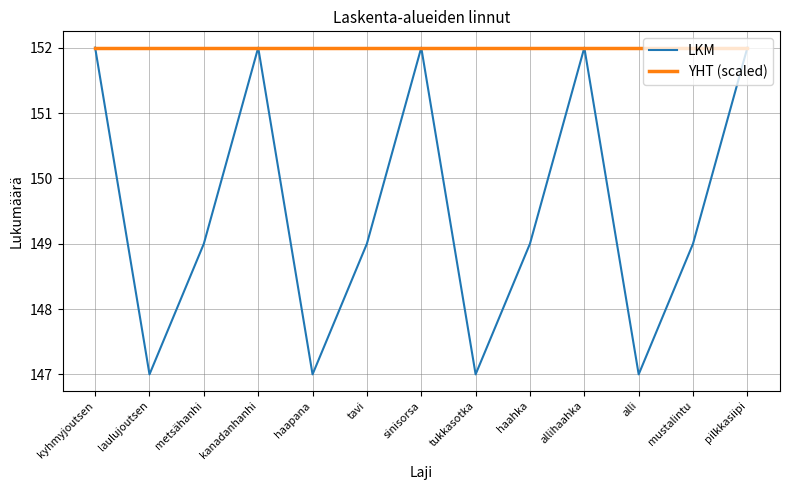

At metsähanhi, list the series in order from smallest to largest.

LKM, YHT (scaled)